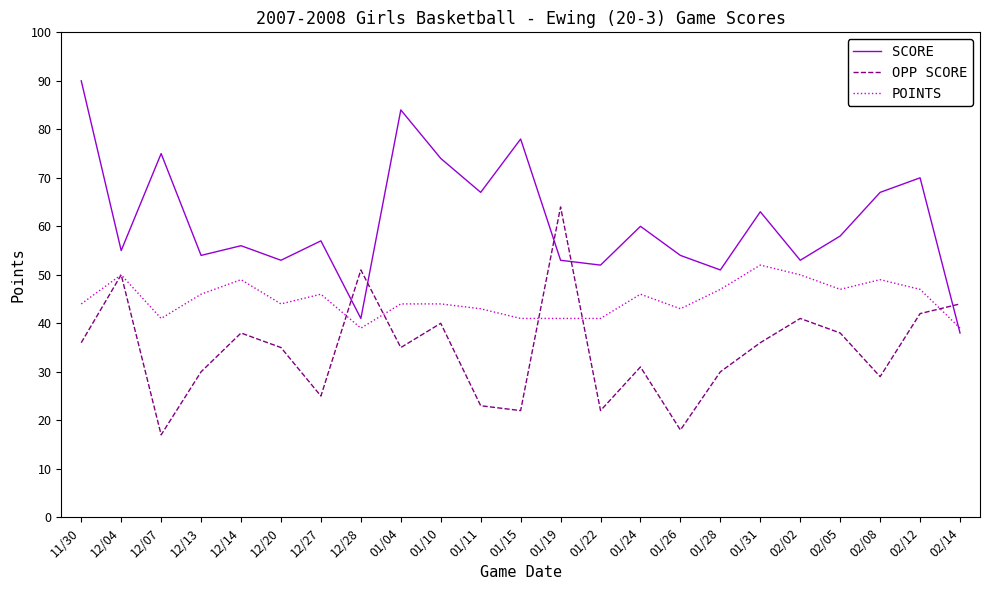

How many interior local valleys does the OPP SCORE series have?

7